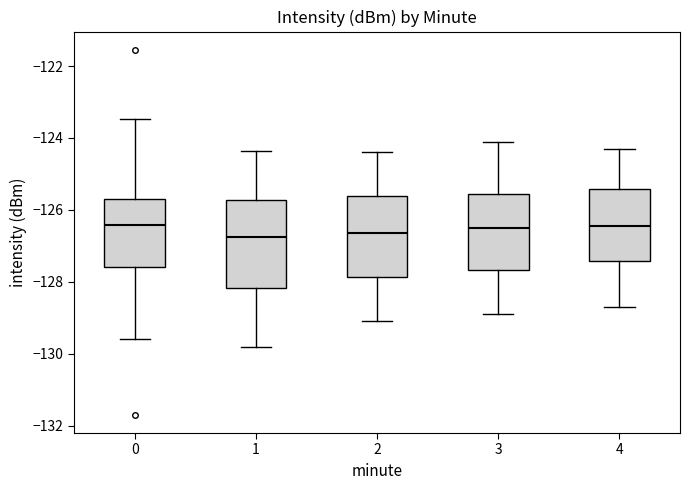

Reading left to right, read every box against the y-axis: the position of its median line, the range the box covers, and the ends of its whiskers. The values are not printed on the chart, so give them approximately, as read against the axis.

0: median -126.4, box -127.6 to -125.8, whiskers -129.6 to -123.4
1: median -126.8, box -128.2 to -125.8, whiskers -129.8 to -124.4
2: median -126.6, box -127.8 to -125.6, whiskers -129.0 to -124.4
3: median -126.4, box -127.6 to -125.6, whiskers -128.8 to -124.0
4: median -126.4, box -127.4 to -125.4, whiskers -128.6 to -124.2